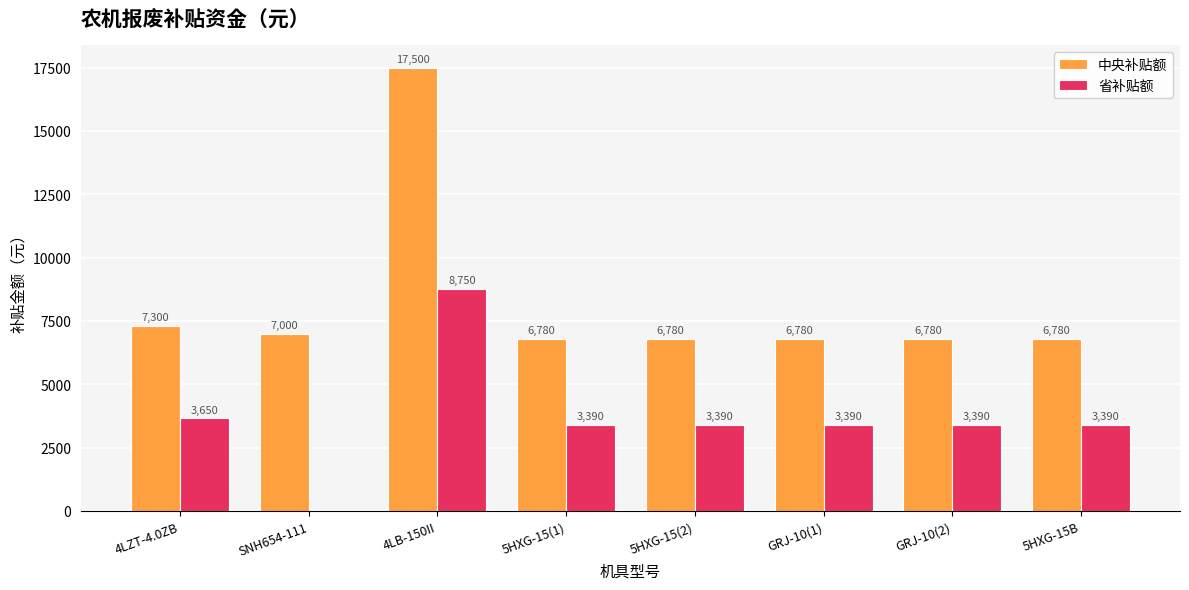

True or false: 中央补贴额 has a value of 11328 at 5HXG-15B.

False